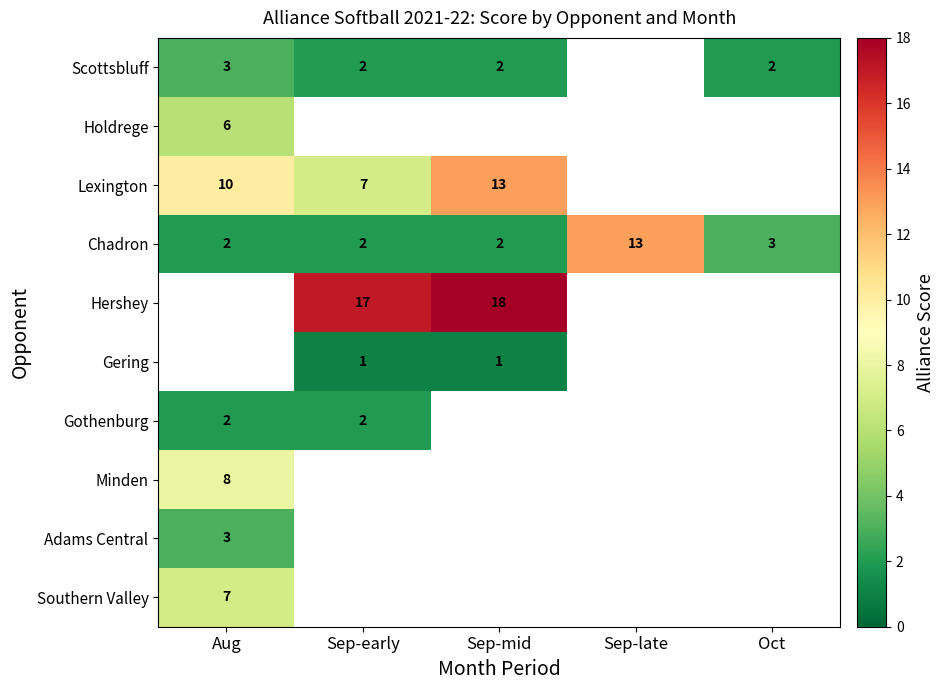

What is the greatest value displayed?

18.0